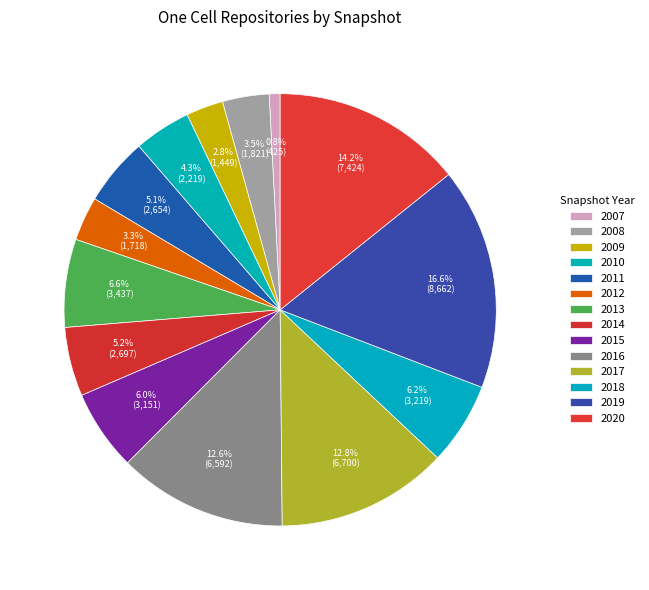

How many segments does this pie chart have?

14